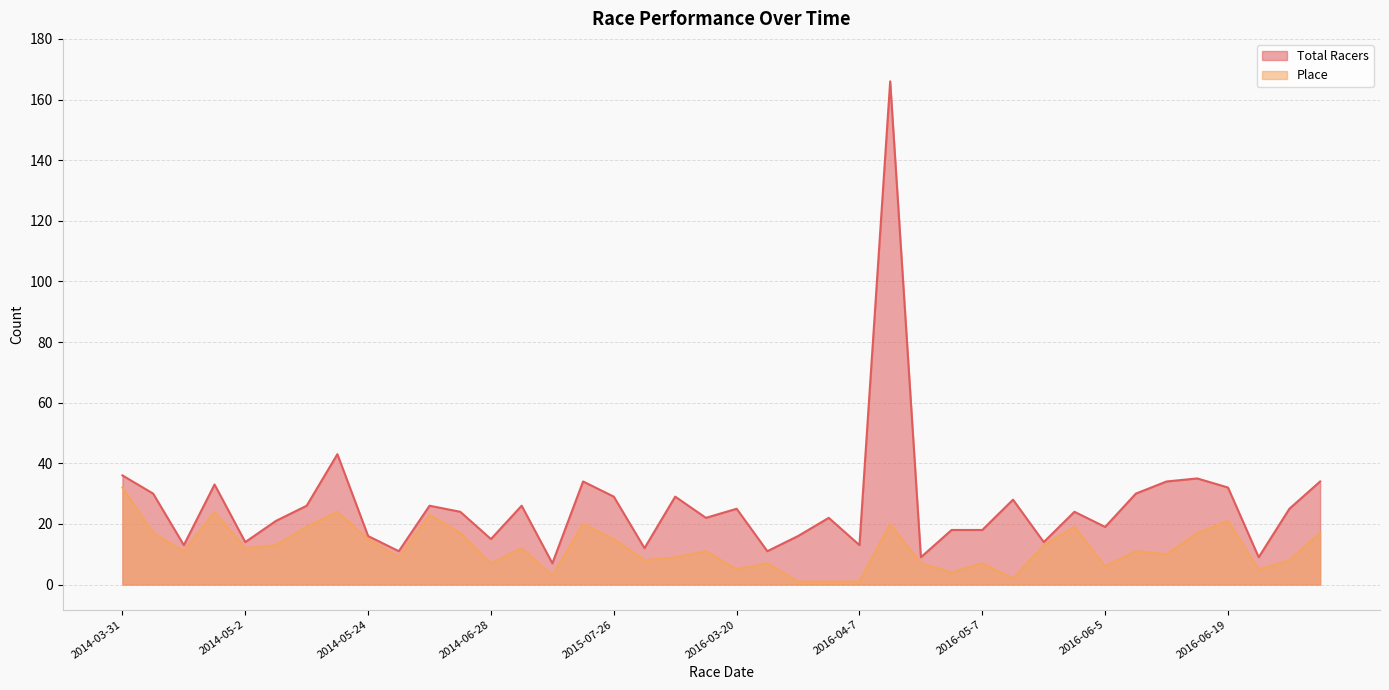

True or false: Place and Total Racers cross at least once.

False